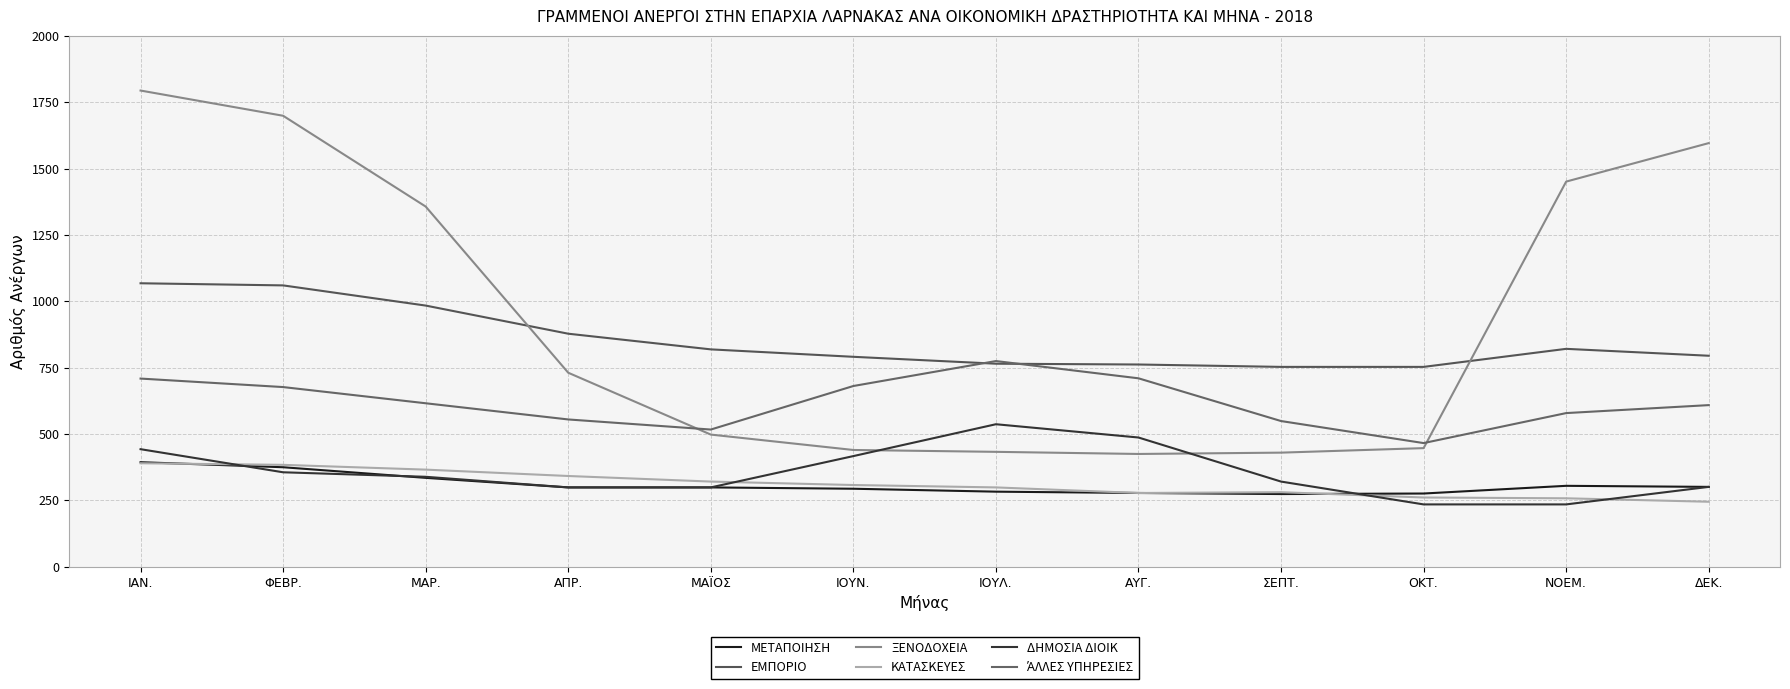

Between ΦΕΒΡ. and ΑΥΓ., which is larger?

ΦΕΒΡ.